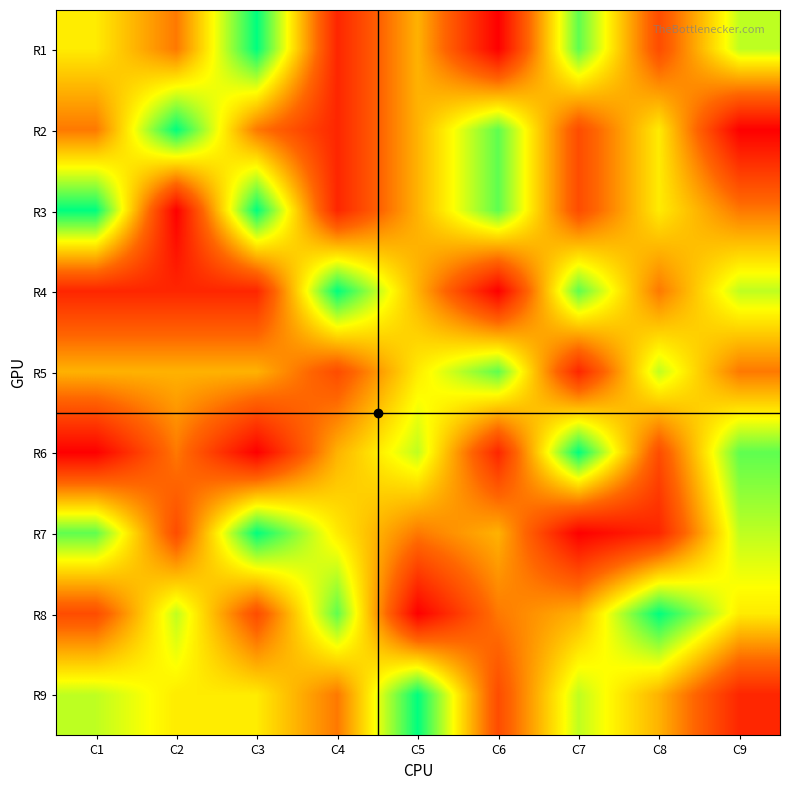

Count the number of data series in this chart.

9